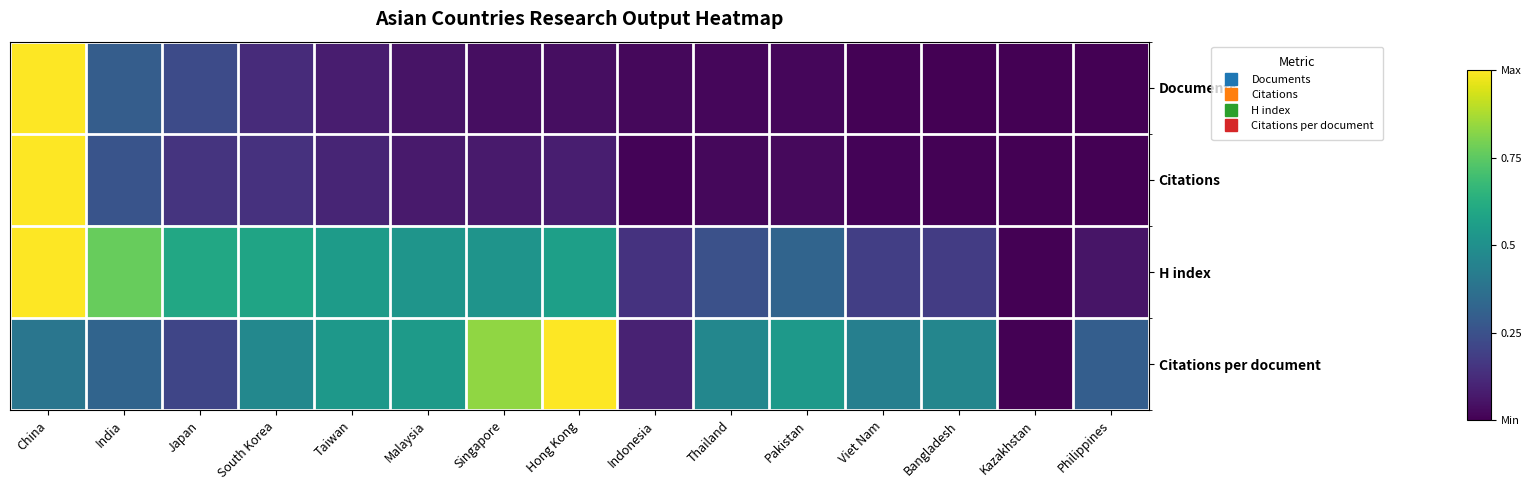

Between Japan and Thailand, which series saw the biggest shift?

H index